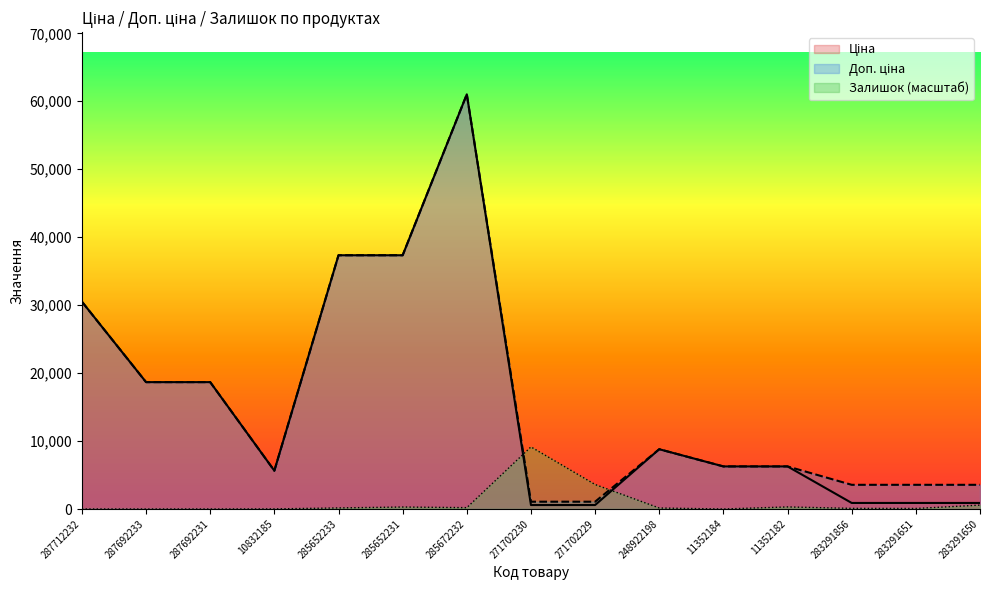

What is the maximum value for Доп. ціна?

61024.7